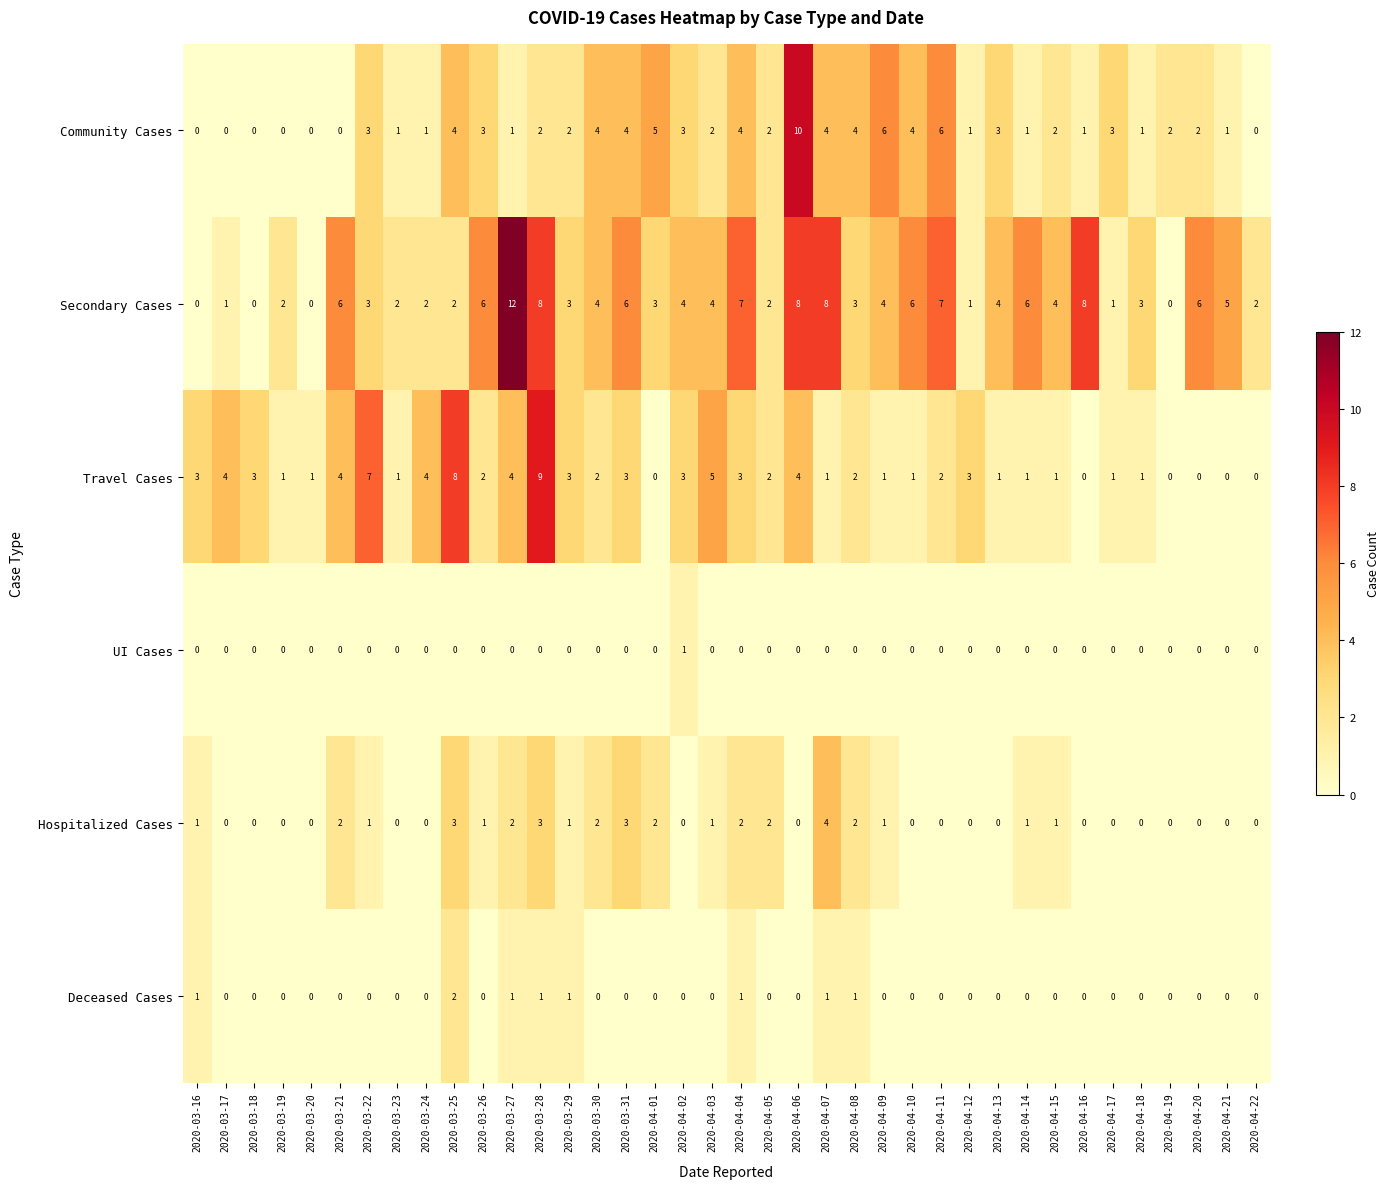

At which label does Community Cases first exceed 2?

2020-03-22